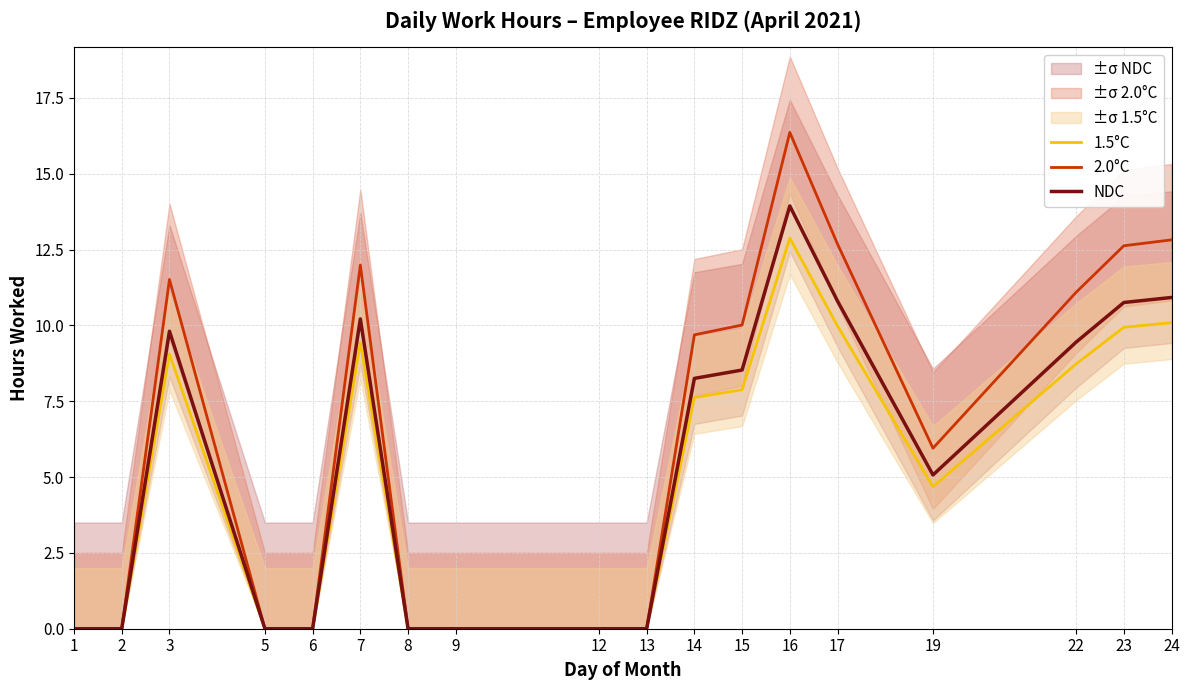

Is the value of 2.0°C at 2 greater than the value of NDC at 13?

No